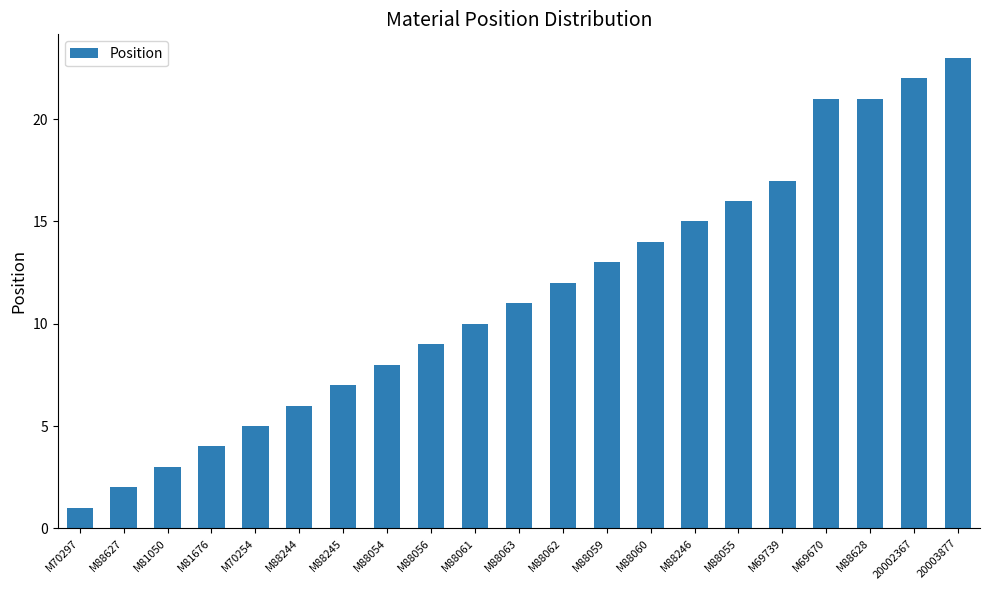

Reading left to right, what are all the values shown in this chart?

M70297=1	M88627=2	M81050=3	M81676=4	M70254=5	M88244=6	M88245=7	M88054=8	M88056=9	M88061=10	M88063=11	M88062=12	M88059=13	M88060=14	M88246=15	M88055=16	M69739=17	M69670=21	M88628=21	20002367=22	20003877=23